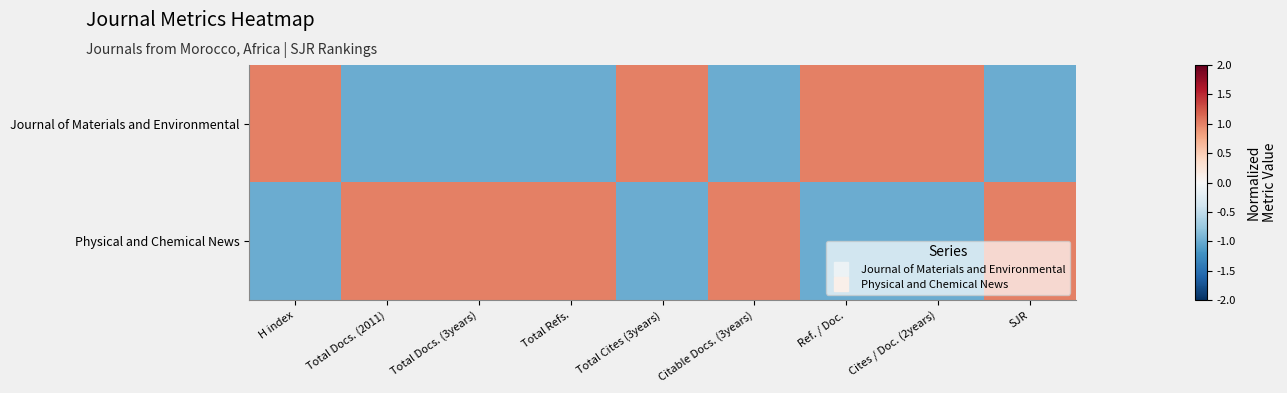

At which category is the sum across all series the highest?

H index